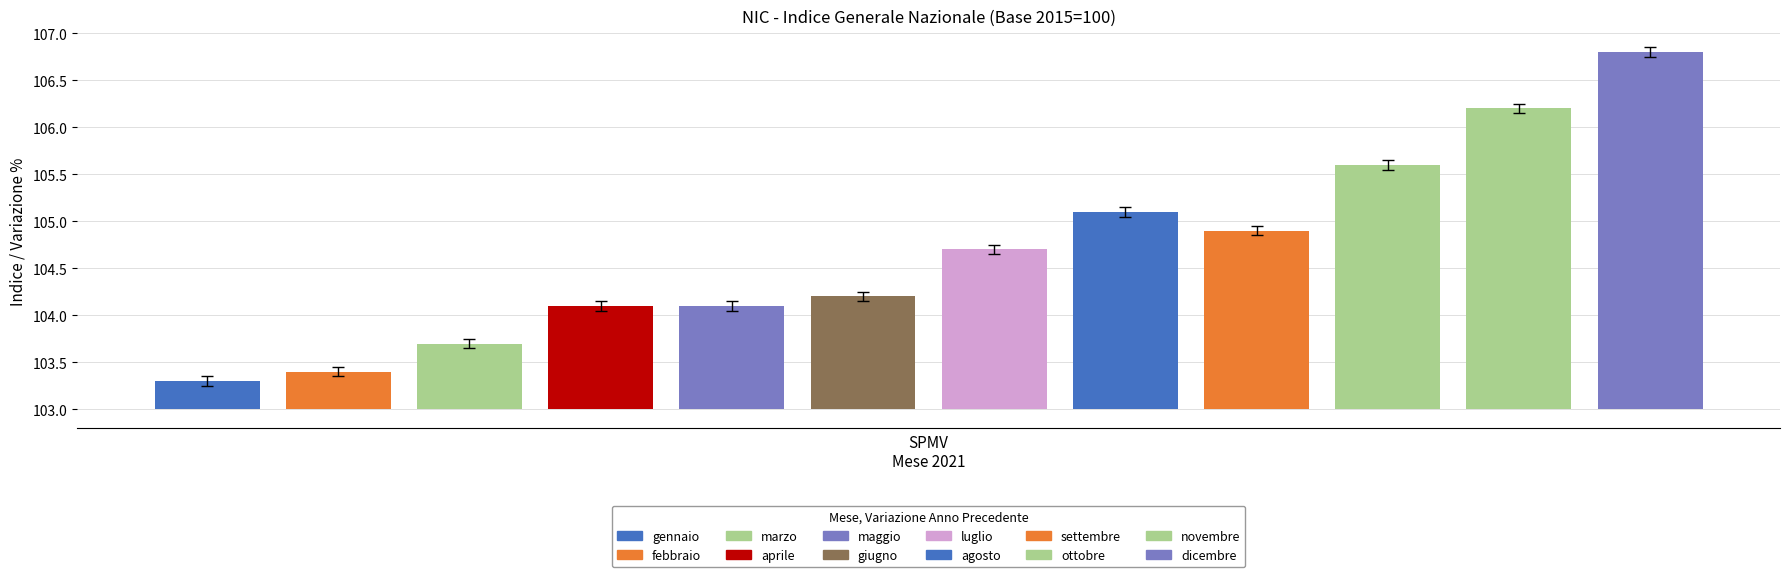

What position from the right is settembre?

4